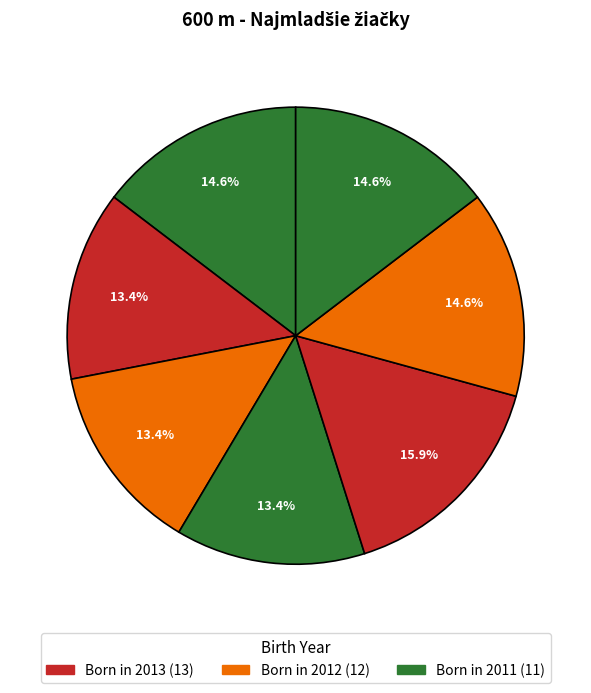

How many slices are in this pie chart?

7